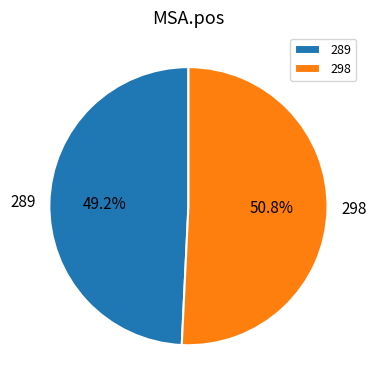

Which category has the biggest portion of the pie?

298